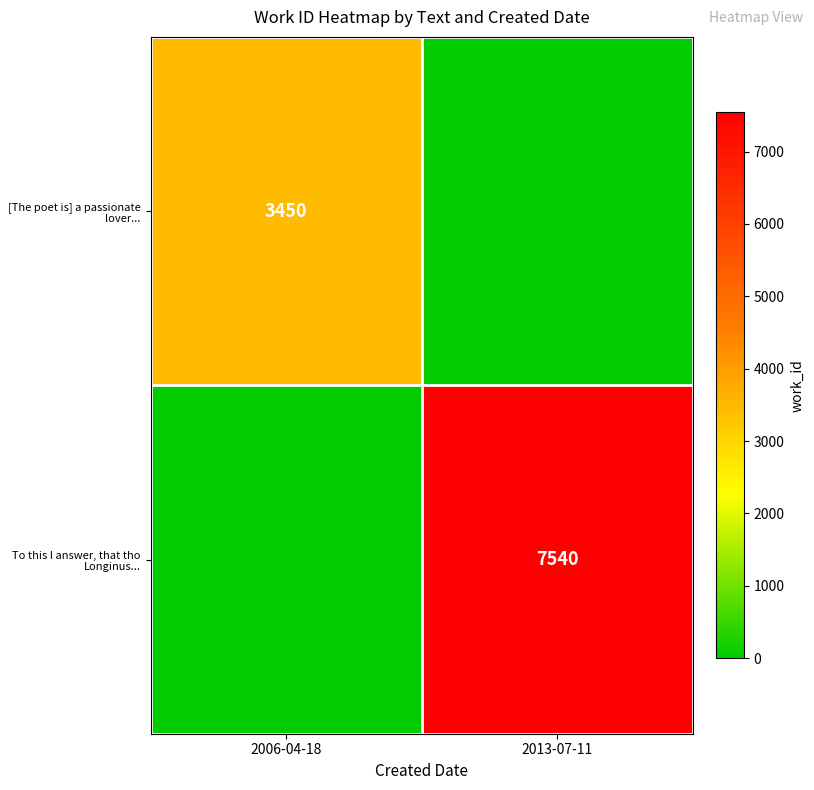

Is the value of To this I answer, that tho Longinus... at 2013-07-11 greater than the value of [The poet is] a passionate lover... at 2006-04-18?

Yes